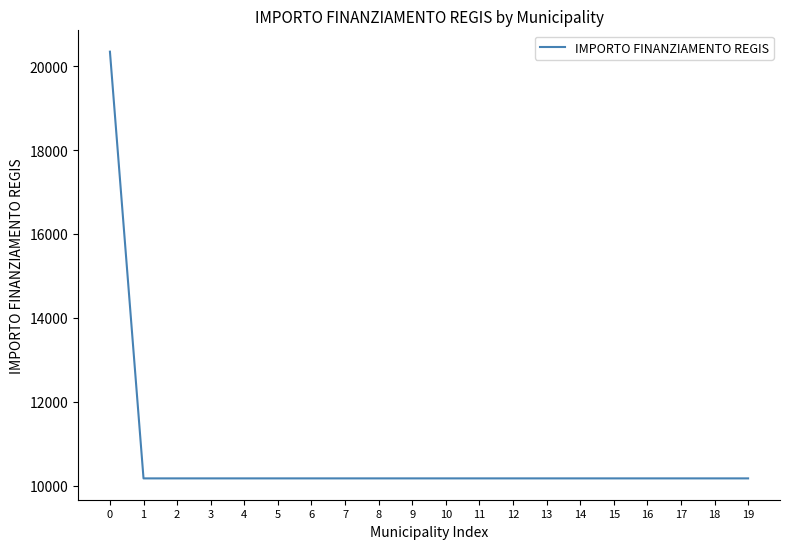

What is the average value?

10681